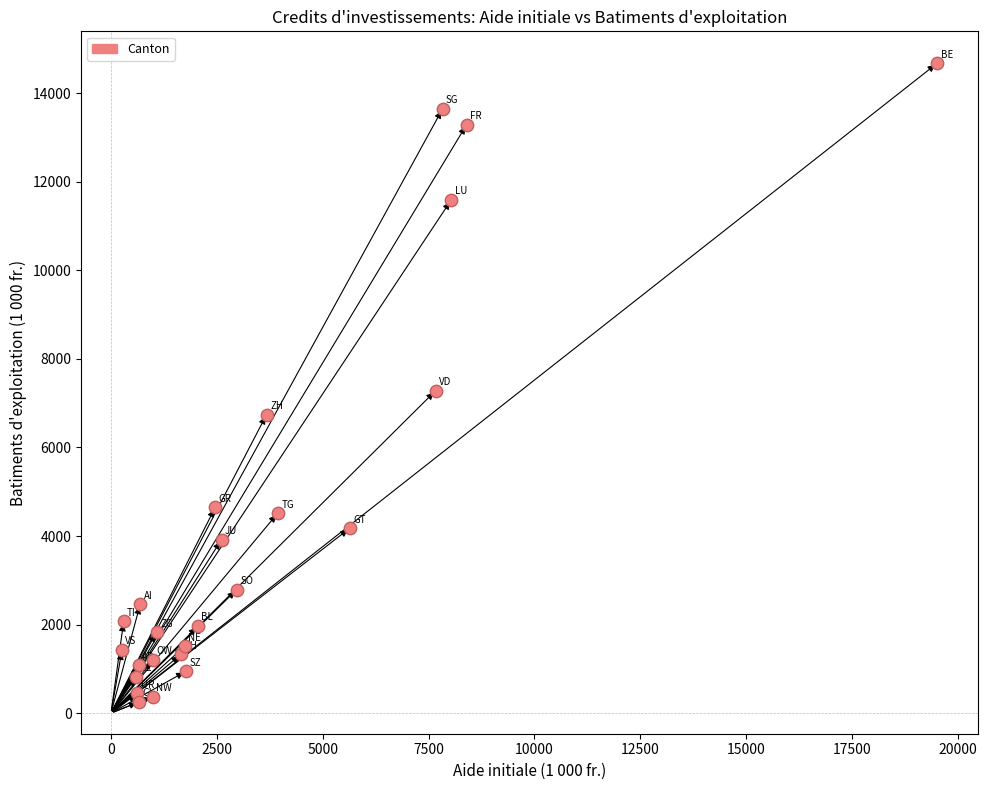

What is the range of X values (max minus min)?

19250.0